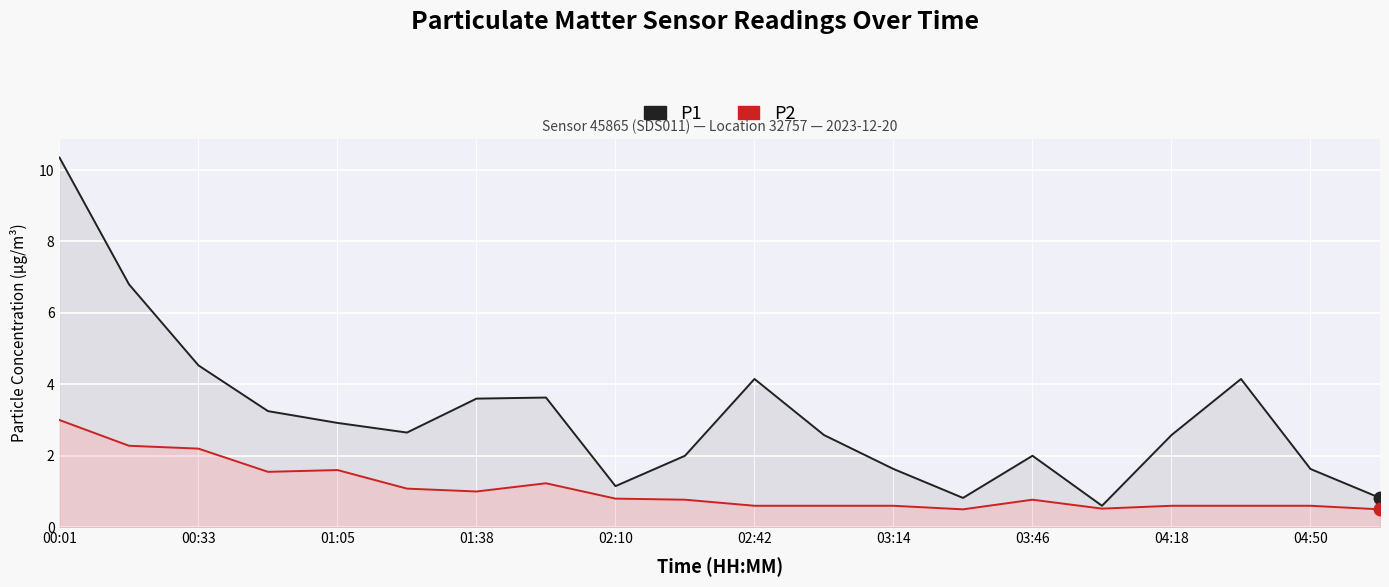

How many interior local valleys does the P1 series have?

4